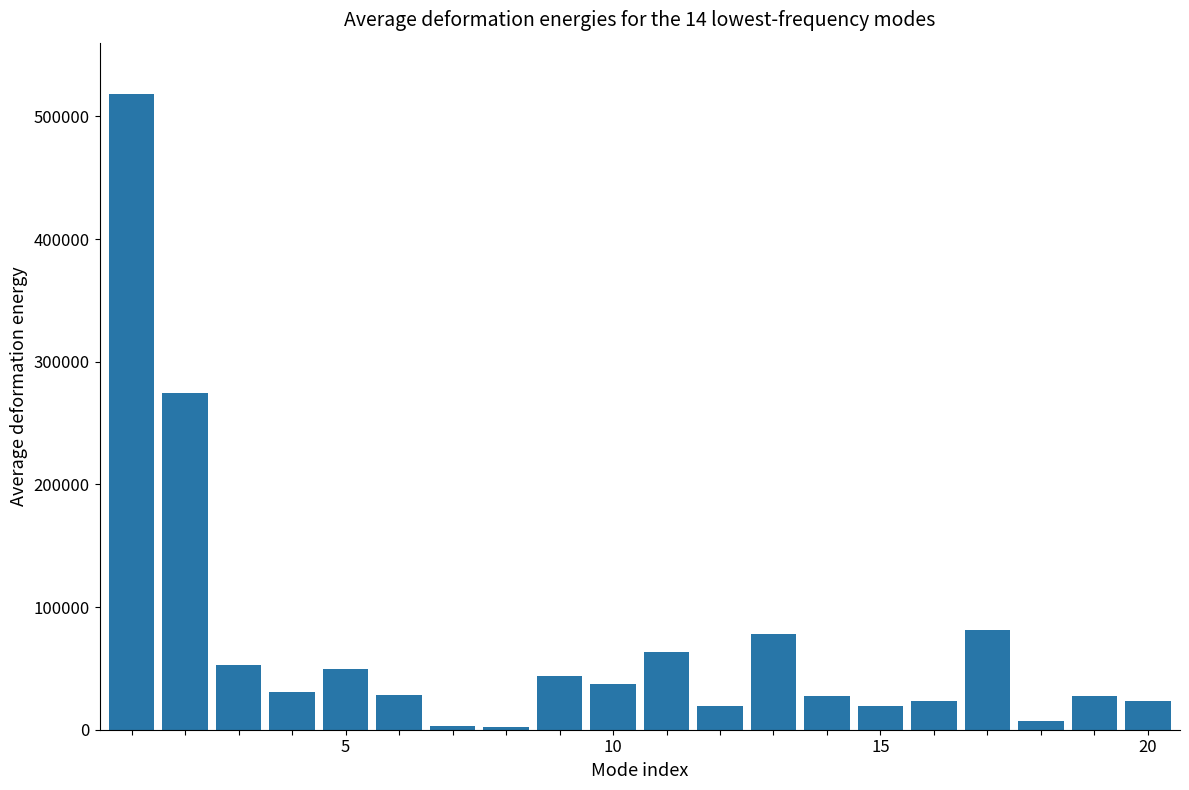

What is the average value?

70566